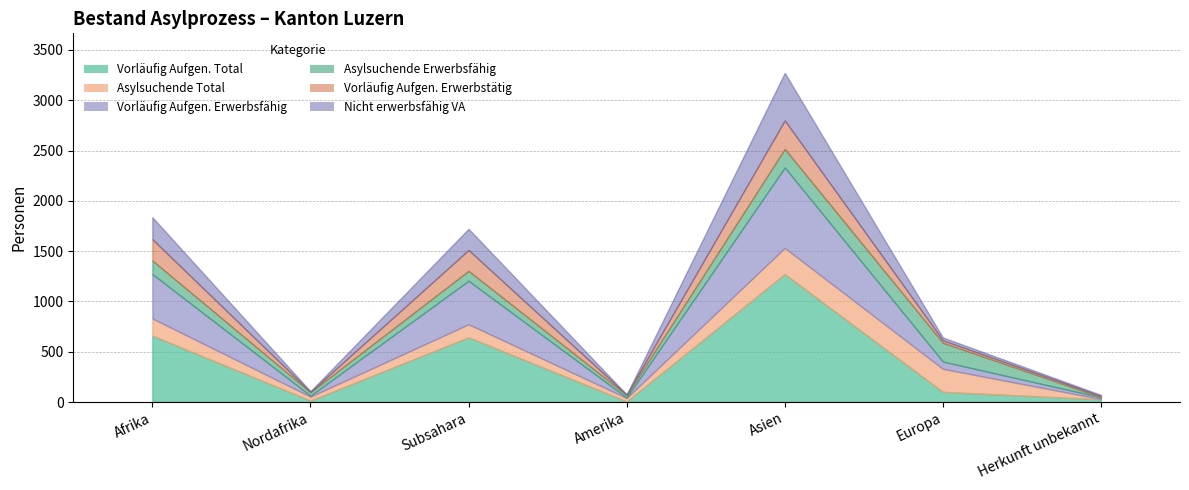

What value does the Asylsuchende Erwerbsfähig series have at Subsahara?

99